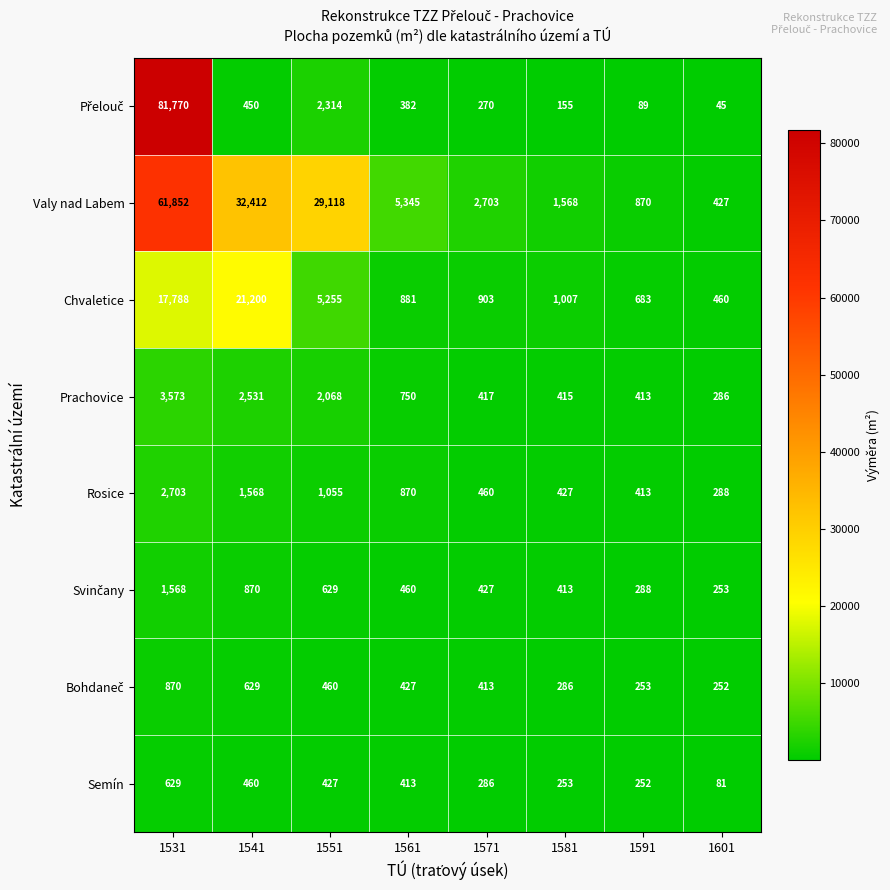

What is the sum of all Chvaletice values?

48177